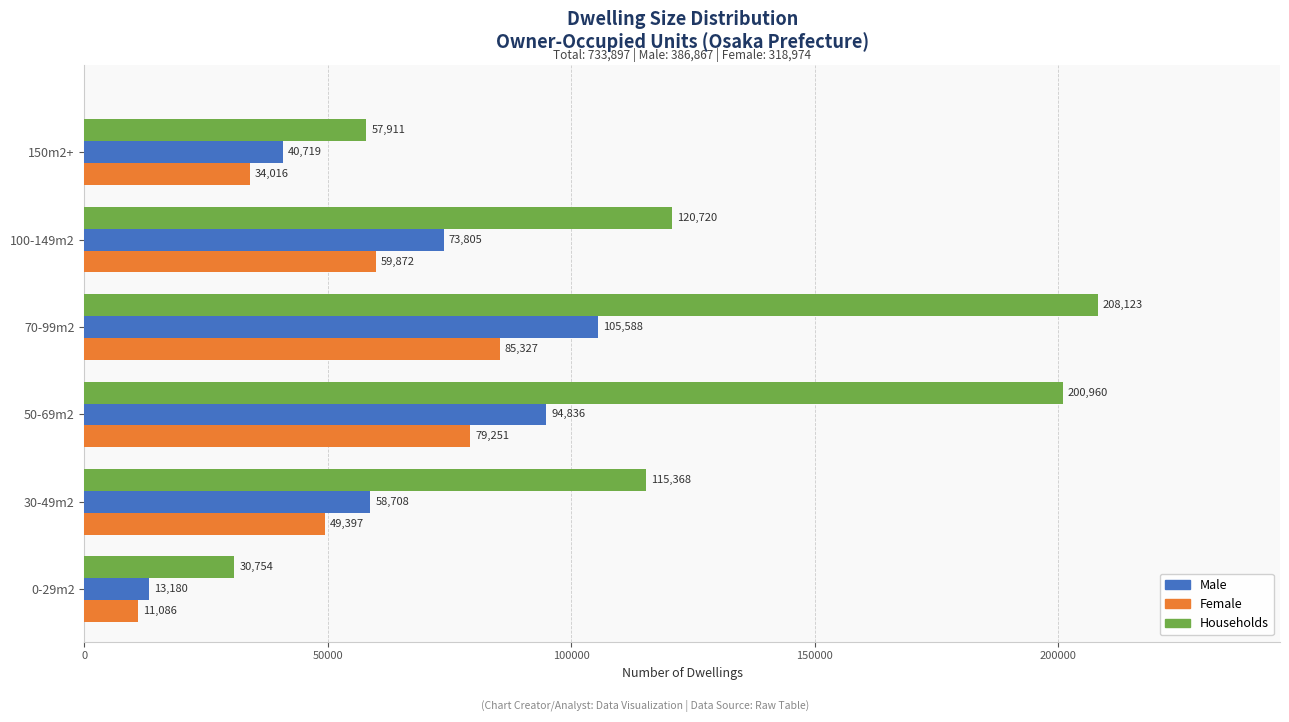

Which series has the widest spread of values?

Households